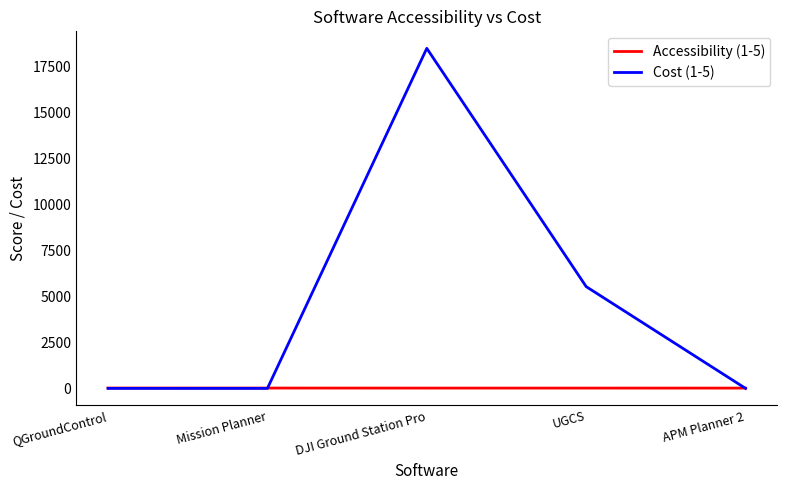

Which series has the widest spread of values?

Cost (1-5)